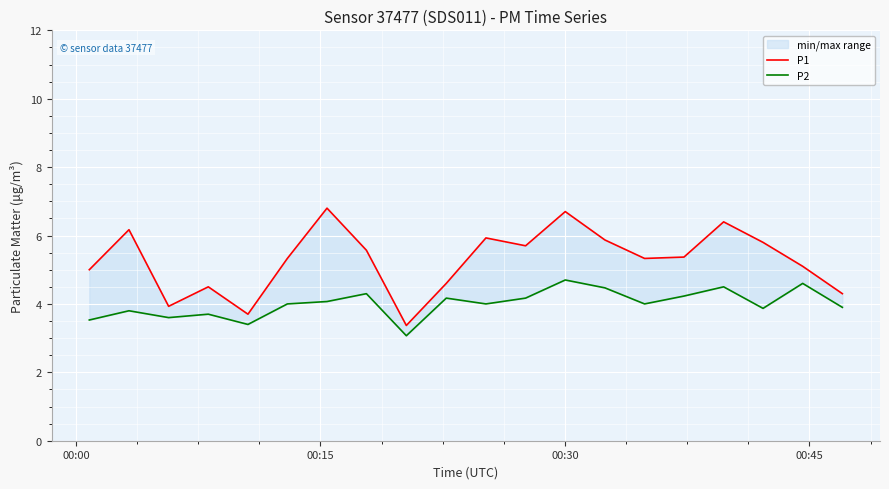

Count the number of data series in this chart.

2